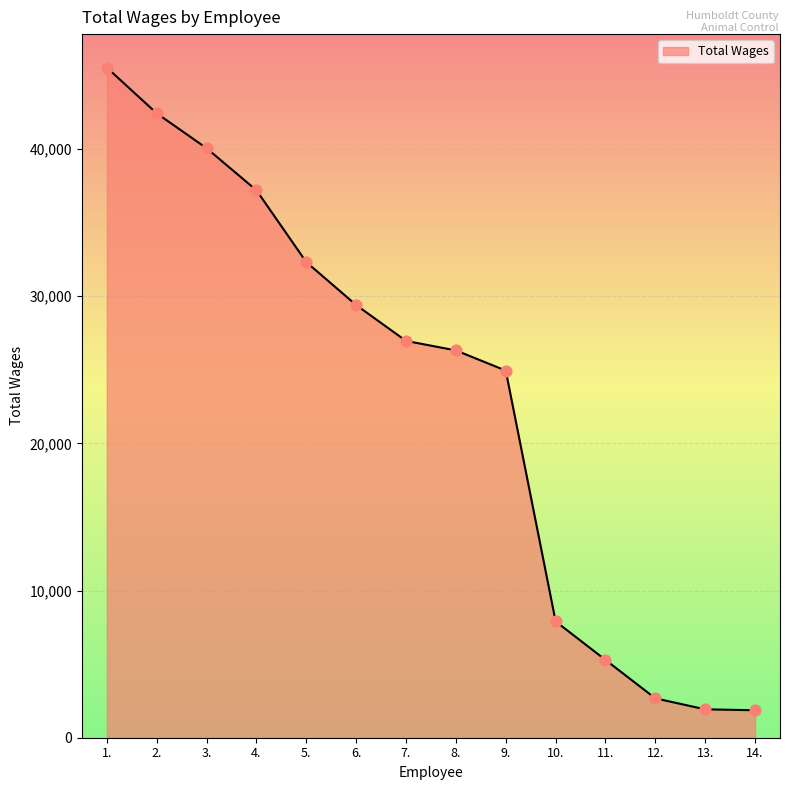

Which has a higher value, 10. or 7.?

7.